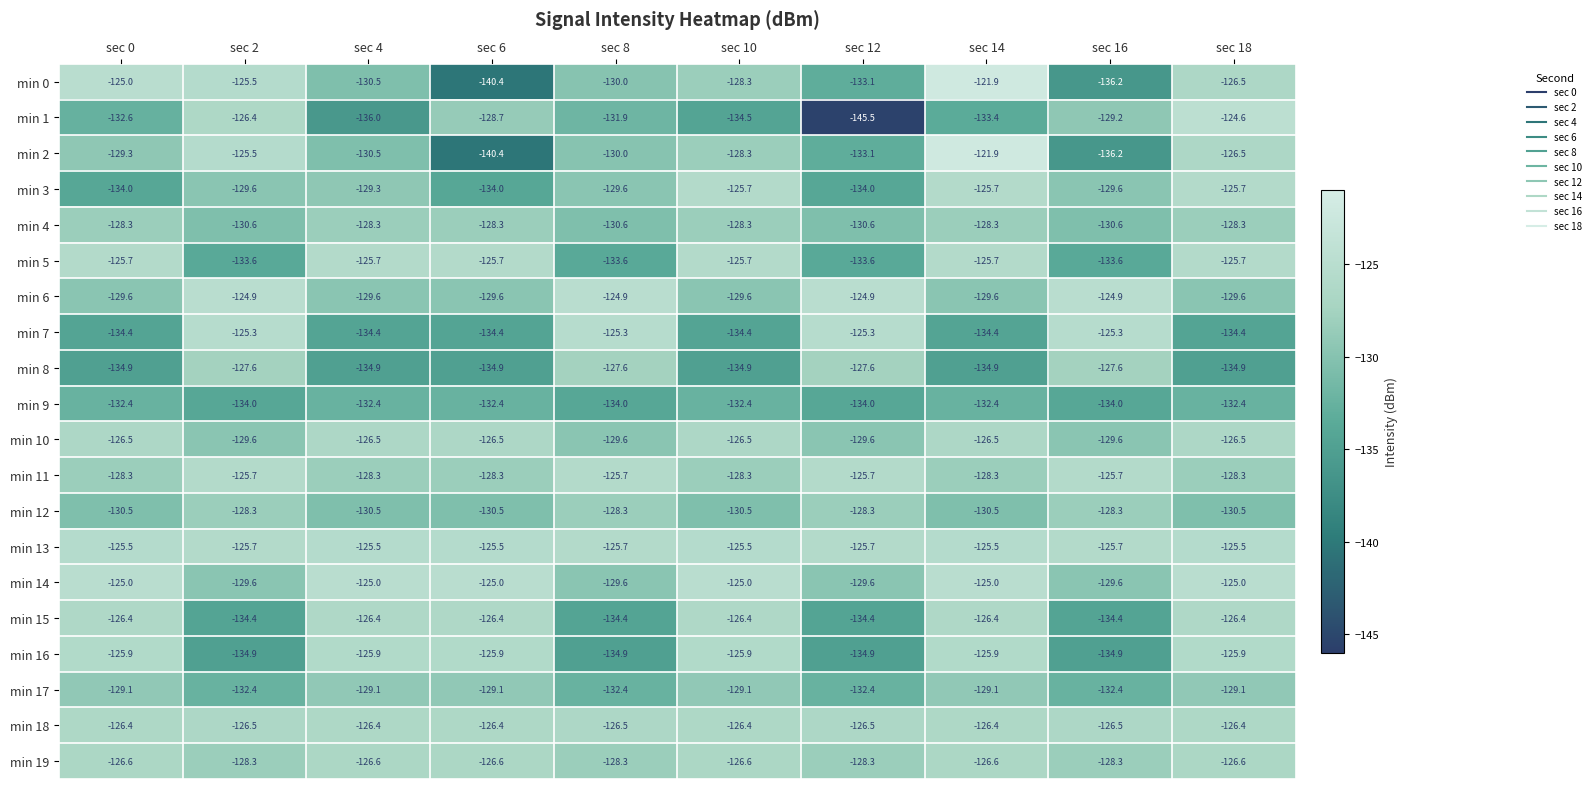

How many distinct data groups are displayed?

20